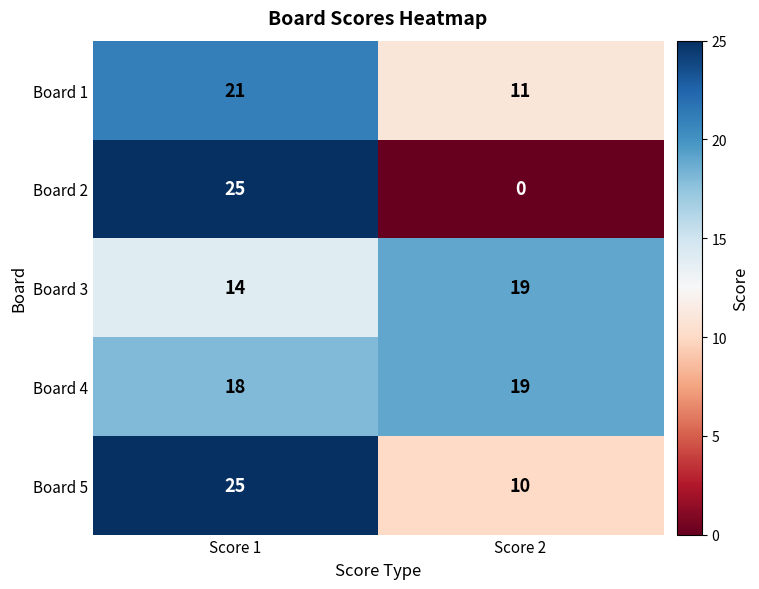

Is it true that Board 4 equals 6 at Score 1?

False